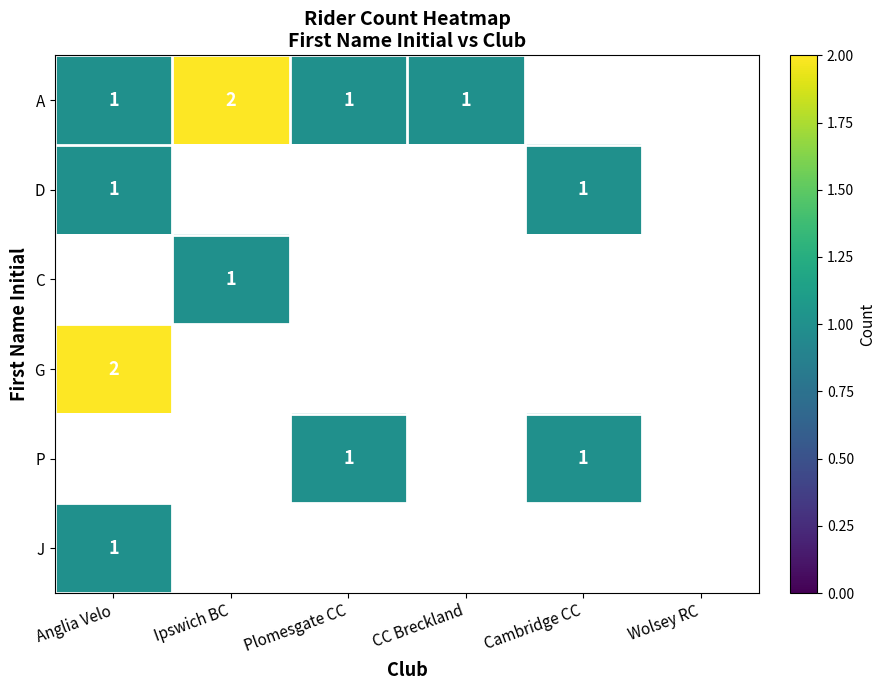

At how many categories does at least one series exceed 1?

2